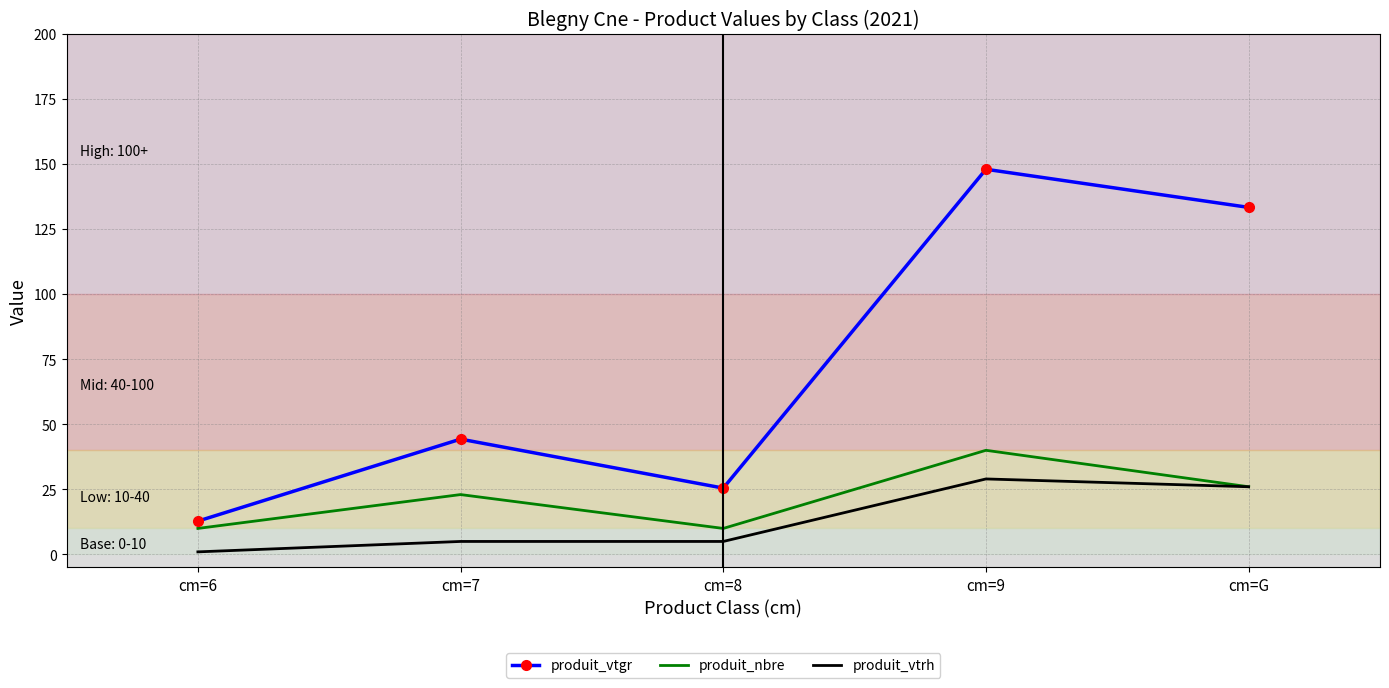

What is the total value across all series at cm=G?

185.3